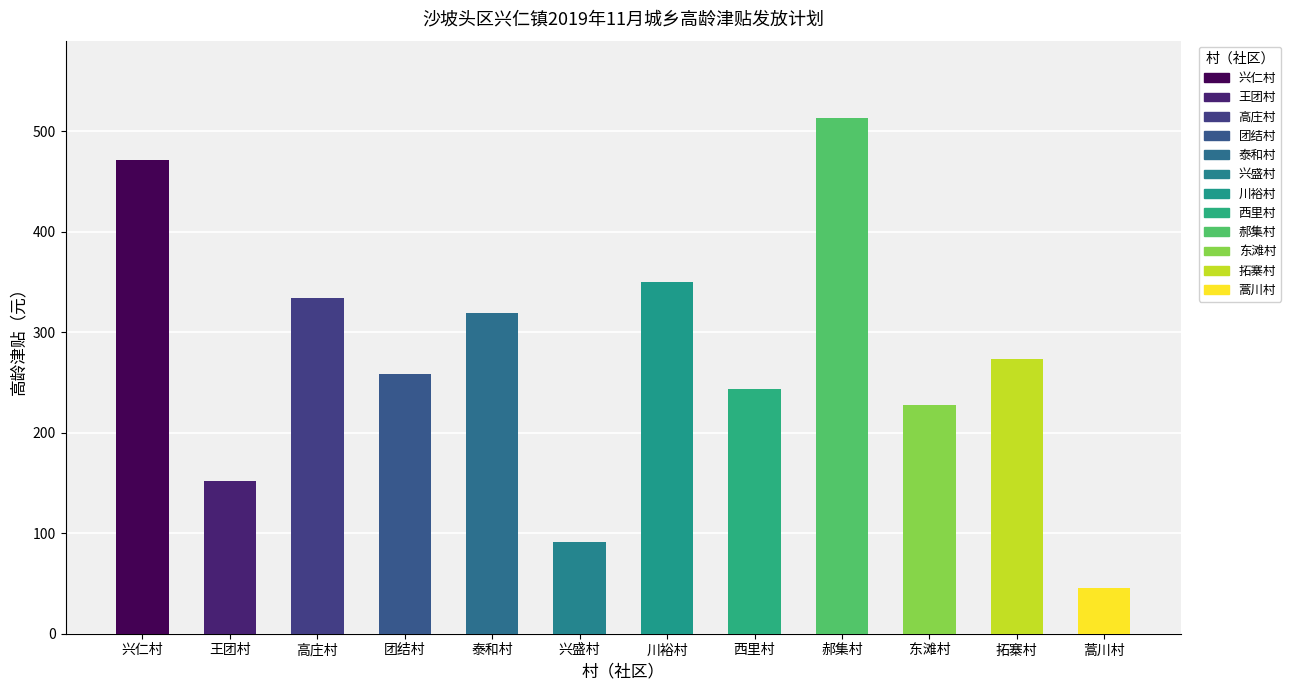

Where is the data nearest to the value 279?

拓寨村